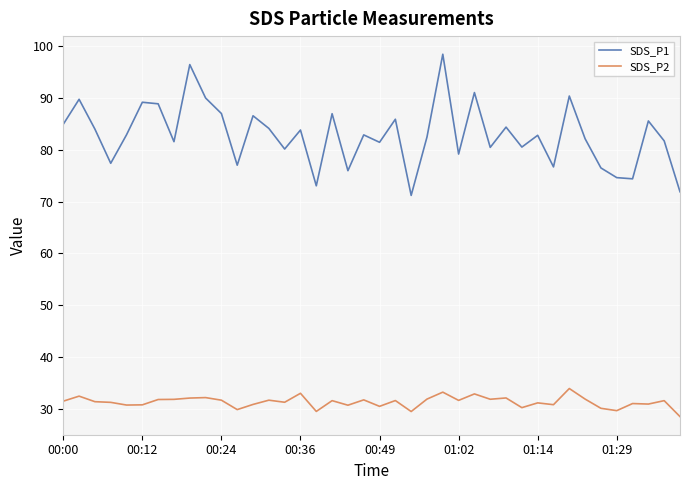

What is the maximum value shown in the chart?

98.5